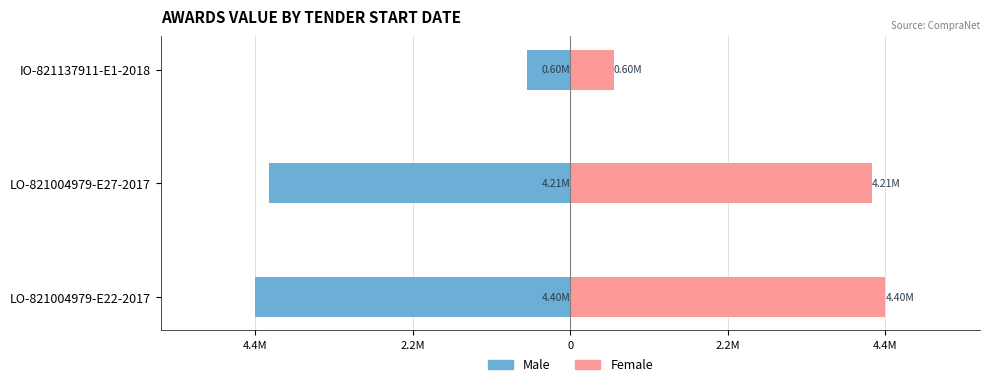

What are all the series names shown in the legend?

Male, Female